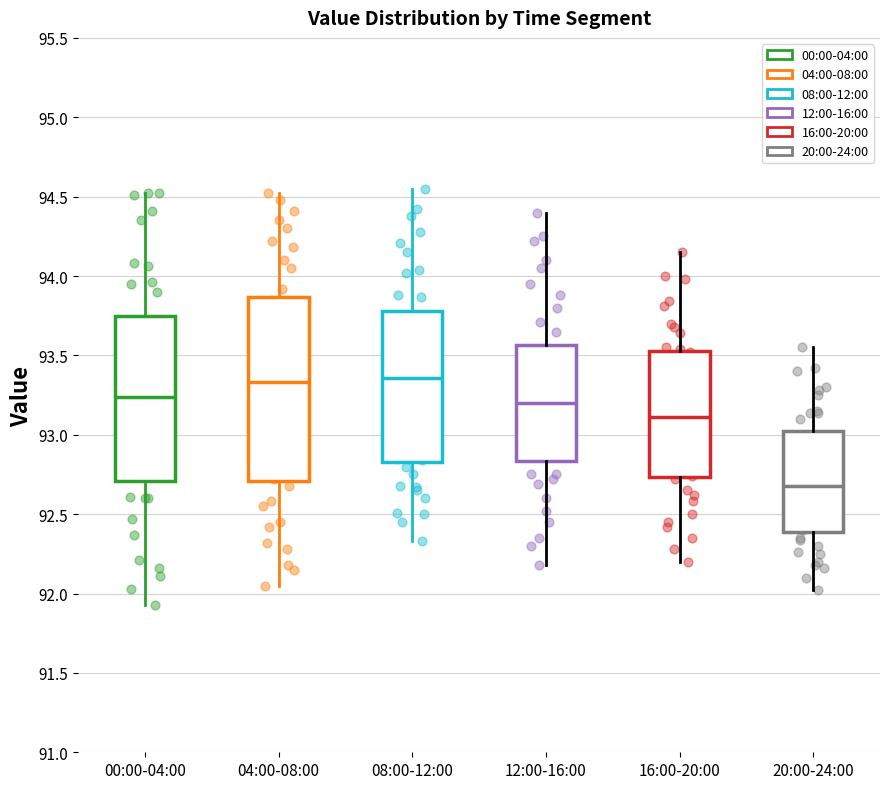

Where does the upper whisker of the box for 12:00-16:00 end on the y-axis? The values are not printed on the chart, so give them approximately, as read against the axis.

94.40